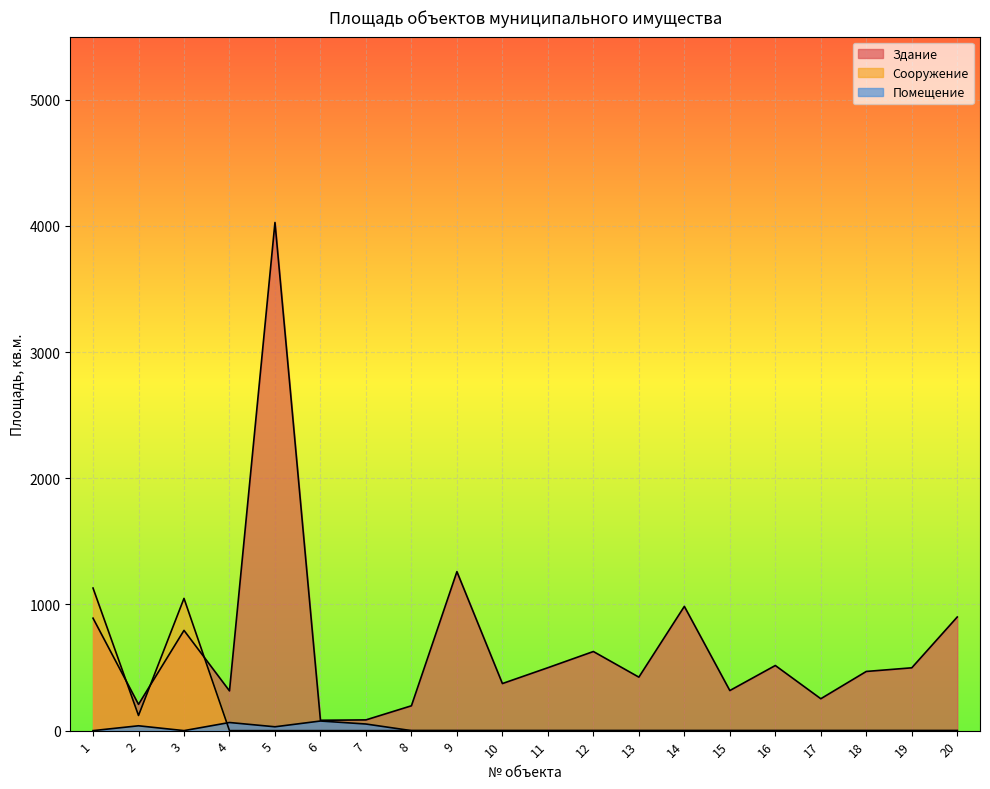

How many interior local valleys does the Помещение series have?

2